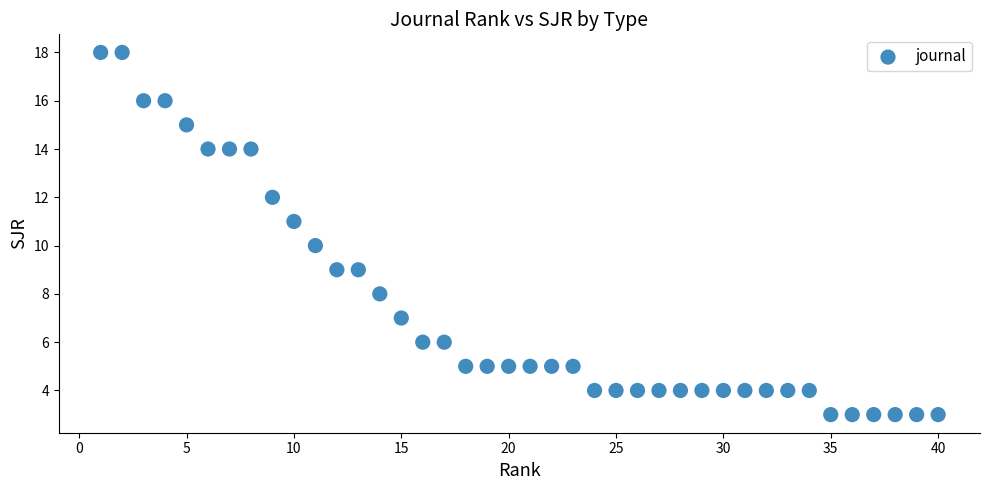

What is the range of Y values (max minus min)?

15